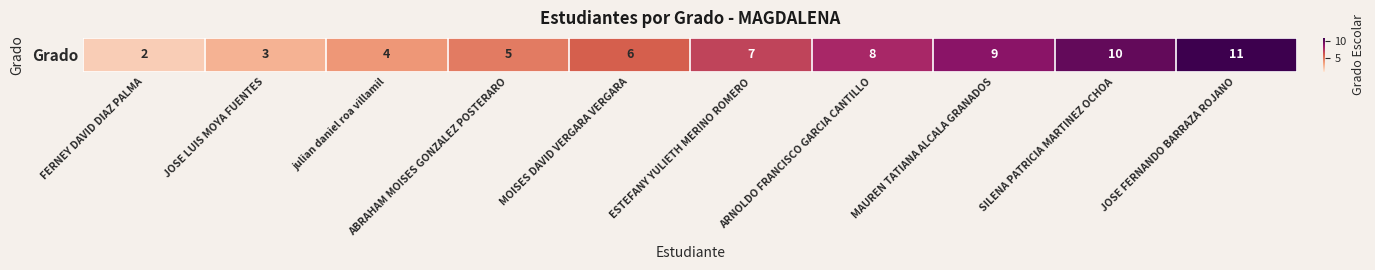

What is the smallest value displayed?

2